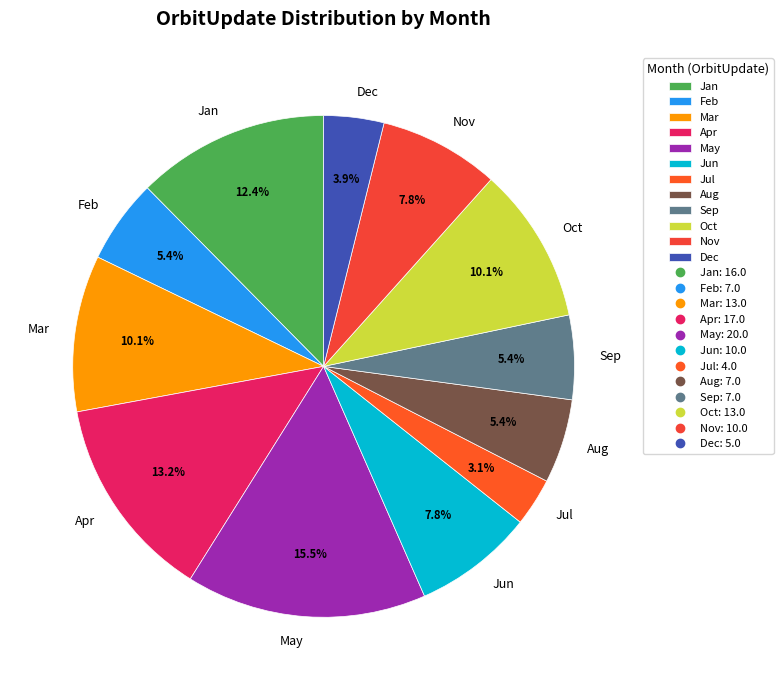

True or false: Jun accounts for 8% of the total.

True